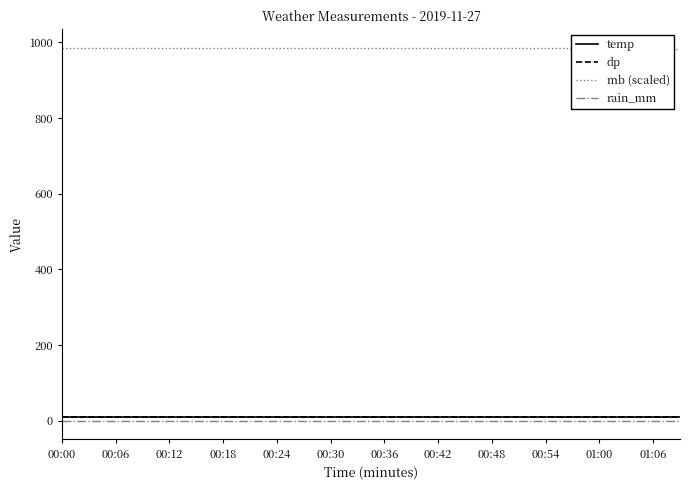

True or false: mb (scaled) and rain_mm intersect in this chart.

False